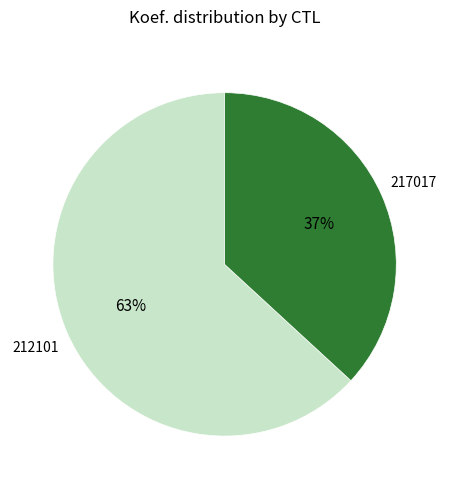

How many slices are in this pie chart?

2